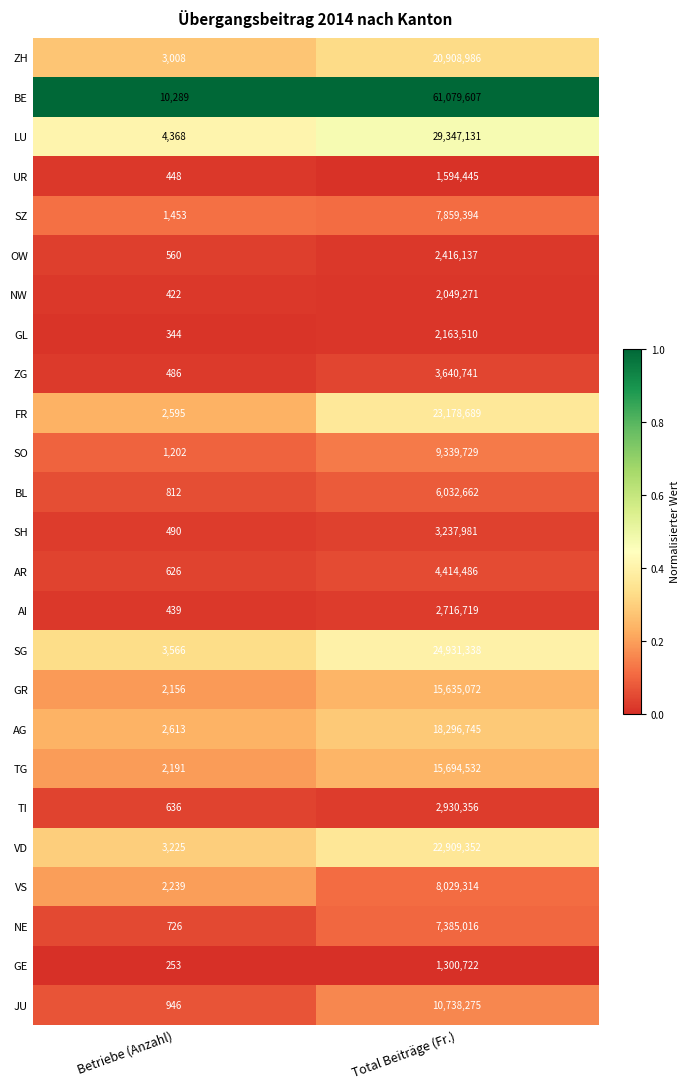

What is the sum of the TI values at Total Beiträge (Fr.) and Betriebe (Anzahl)?

2930992